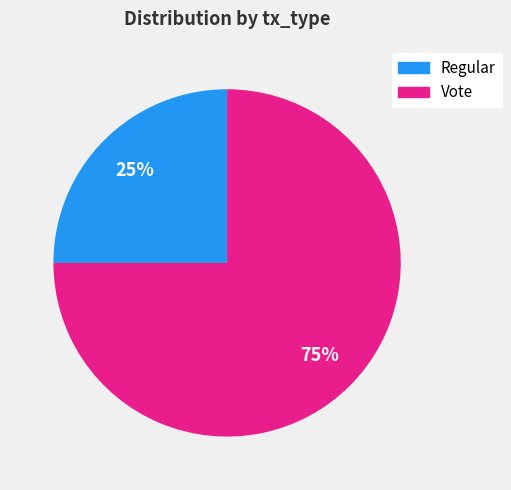

Is Regular the majority of the pie?

No